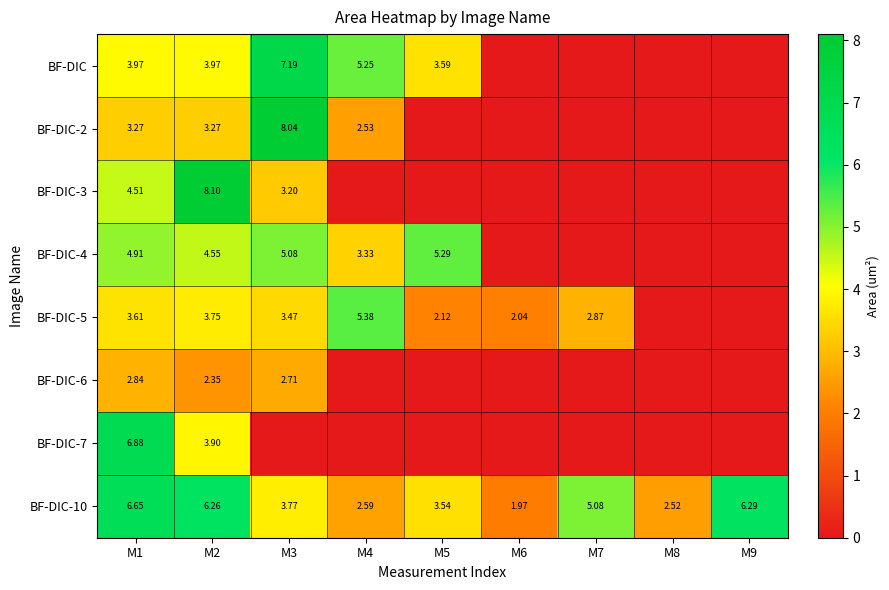

Is the value of BF-DIC-2 at M2 greater than the value of BF-DIC-10 at M9?

No